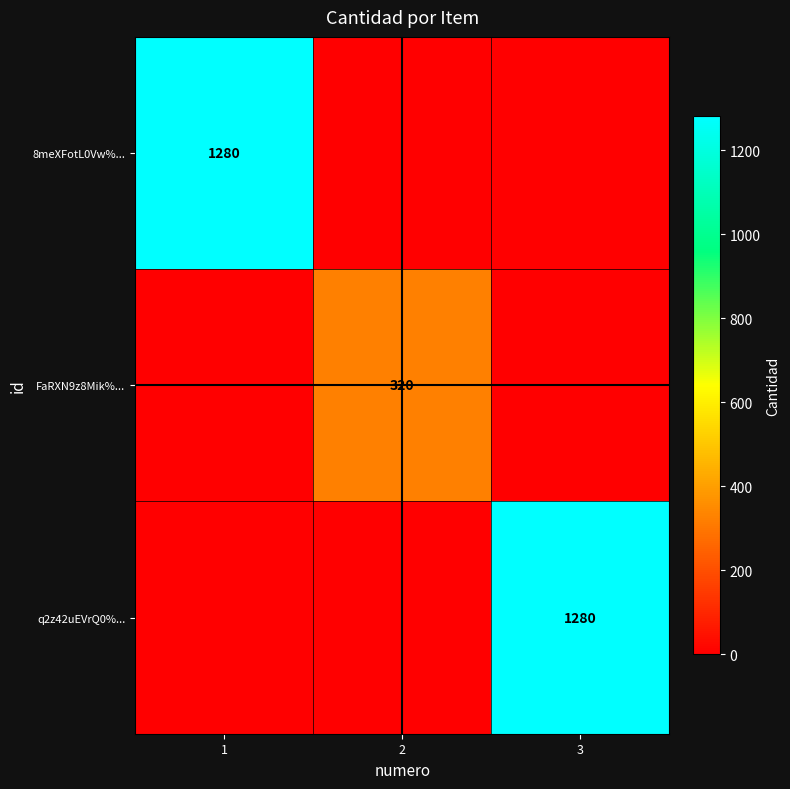

What is the difference between the highest and lowest values at 2?

320